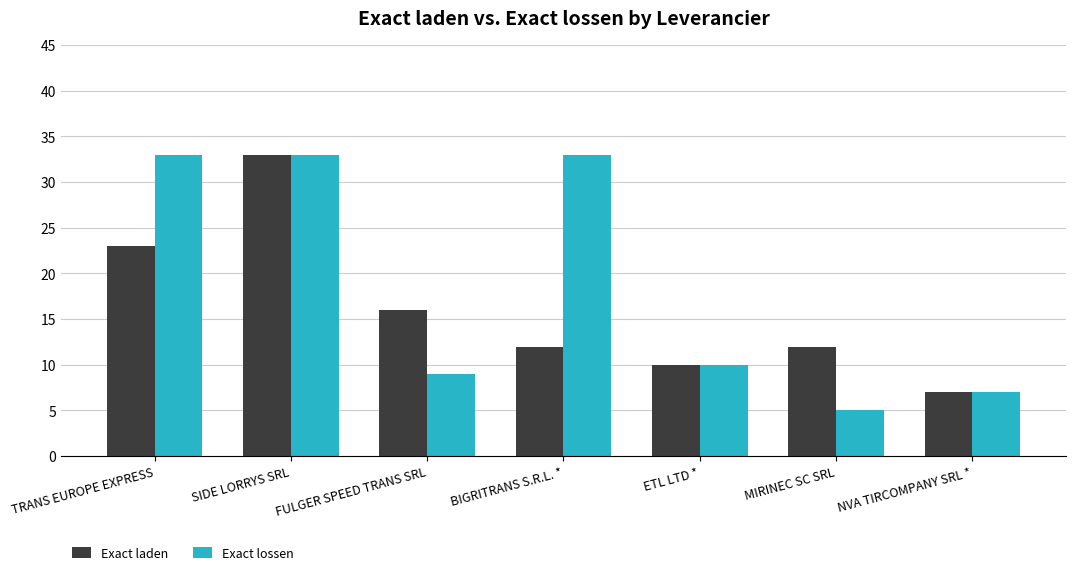

What are all the series names shown in the legend?

Exact laden, Exact lossen